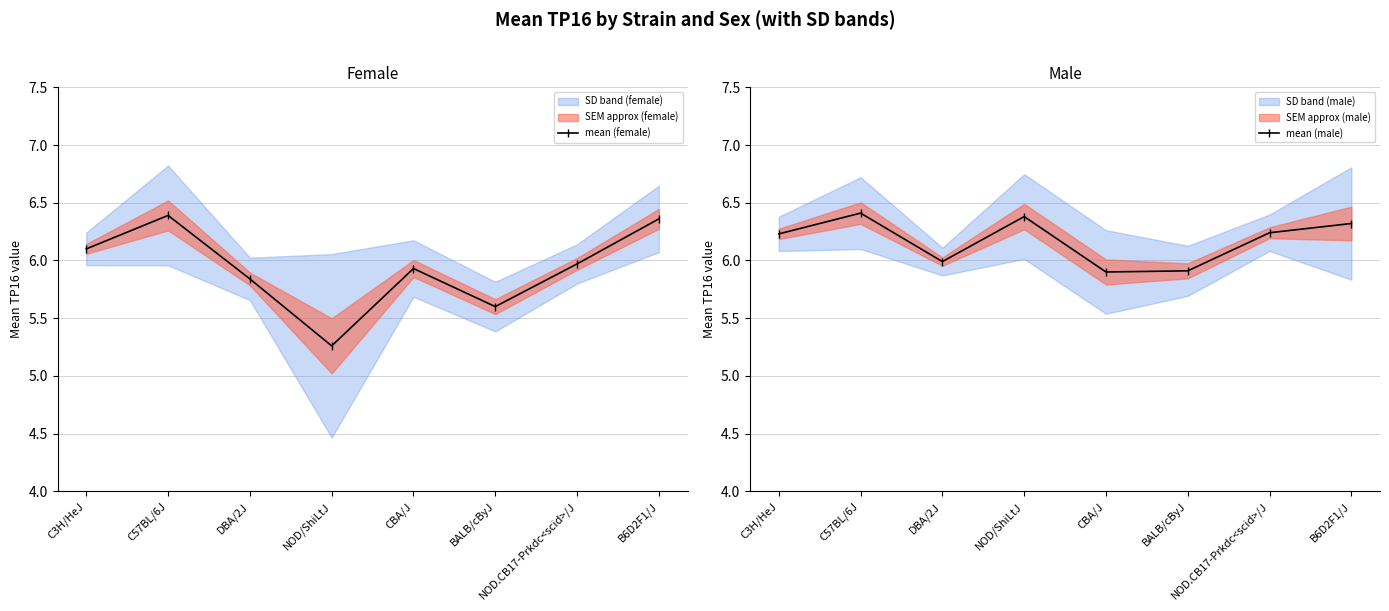

How many lines are shown in the chart?

2